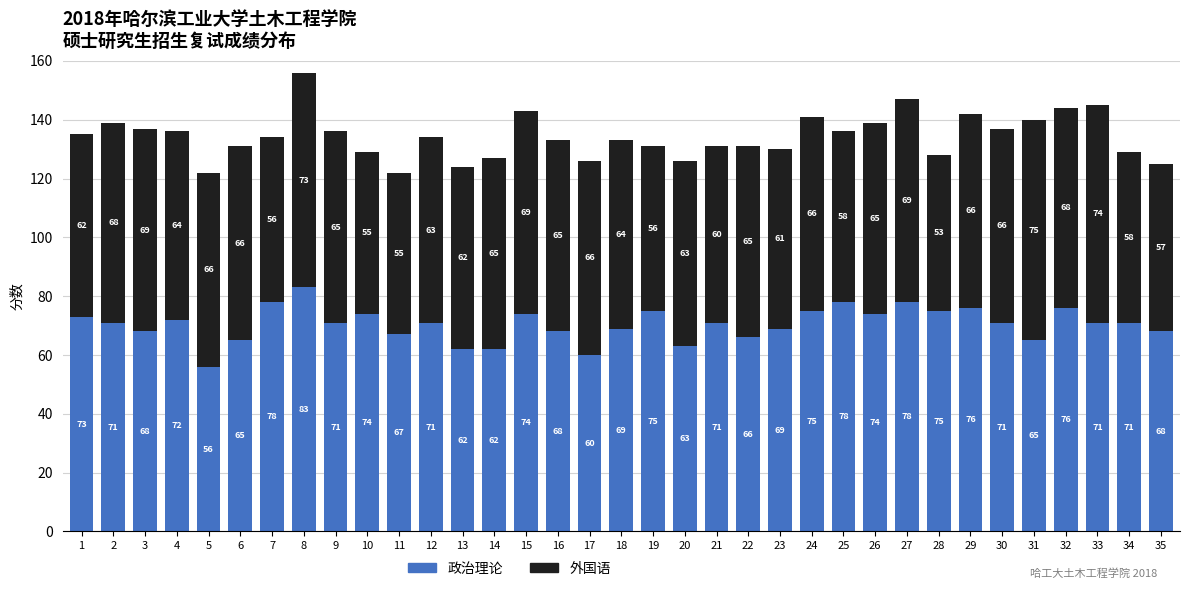

At which label does 政治理论 reach its minimum?

5